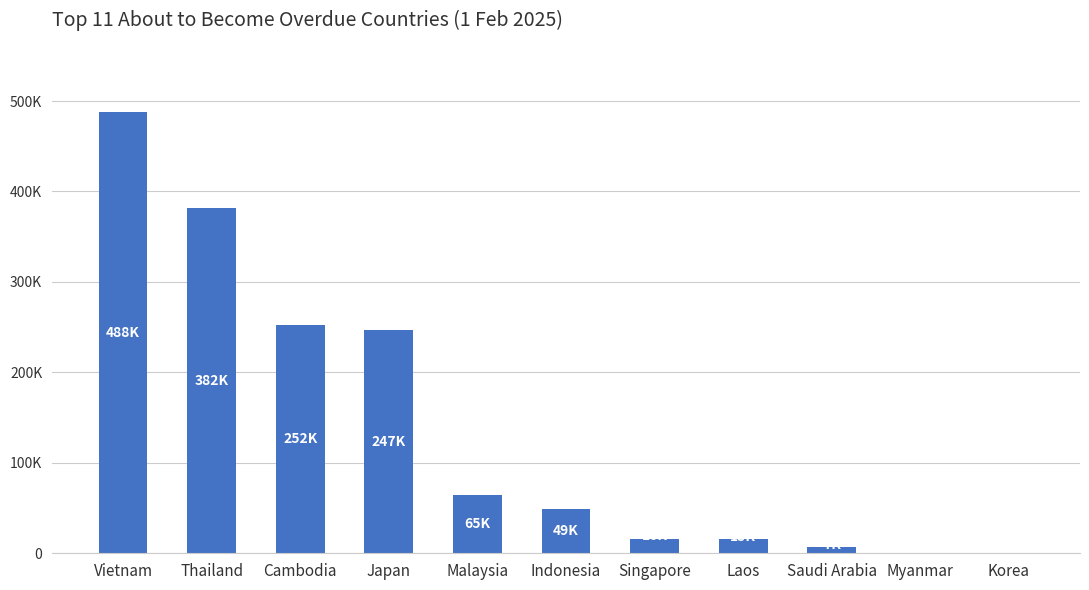

Reading left to right, list all the values displayed in this chart.

Vietnam=488078.2	Thailand=381821.5	Cambodia=252318.3	Japan=246702.2	Malaysia=64764.5	Indonesia=49030.5	Singapore=15942.4	Laos=15310.0	Saudi Arabia=6613.3	Myanmar=0.0	Korea=0.0